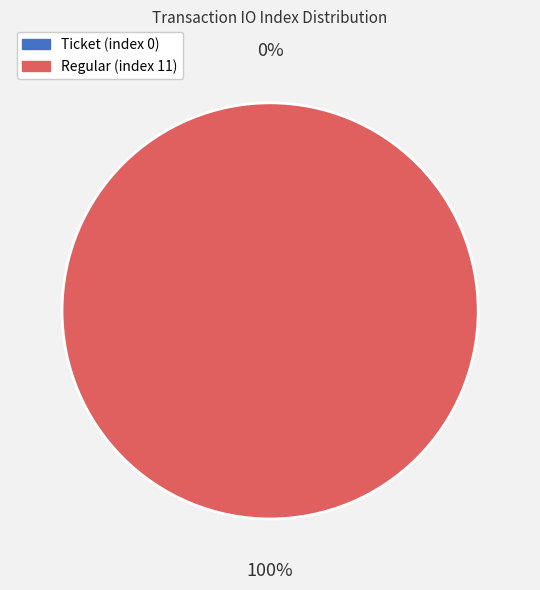

The Regular (index 11) slice represents 99% of the pie. True or false?

False